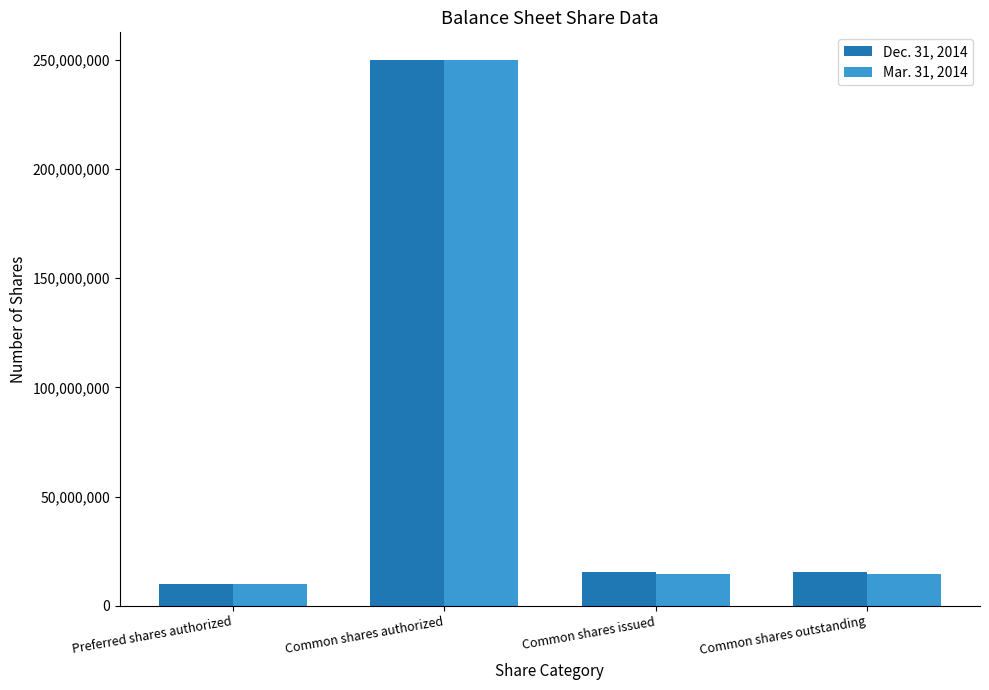

What is the lowest value of the Mar. 31, 2014 series?

10000000